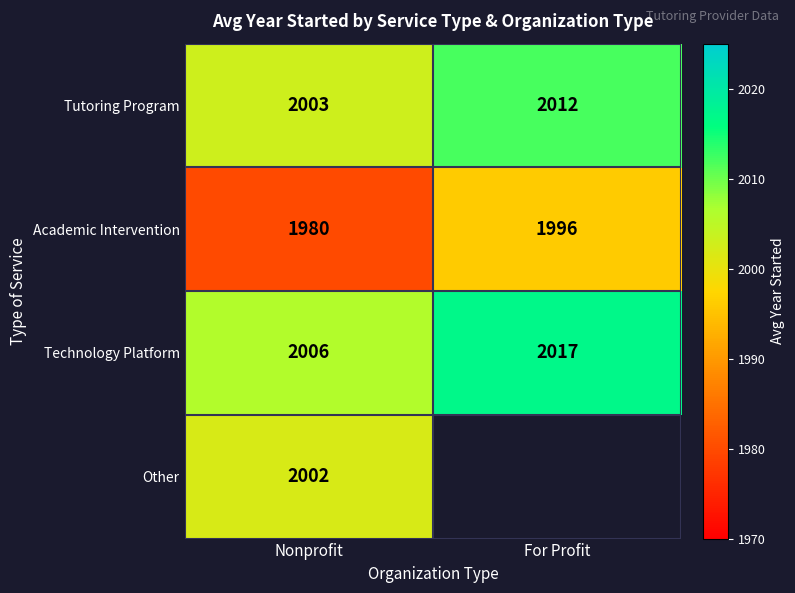

At which label is Technology Platform closest to 2011?

Nonprofit